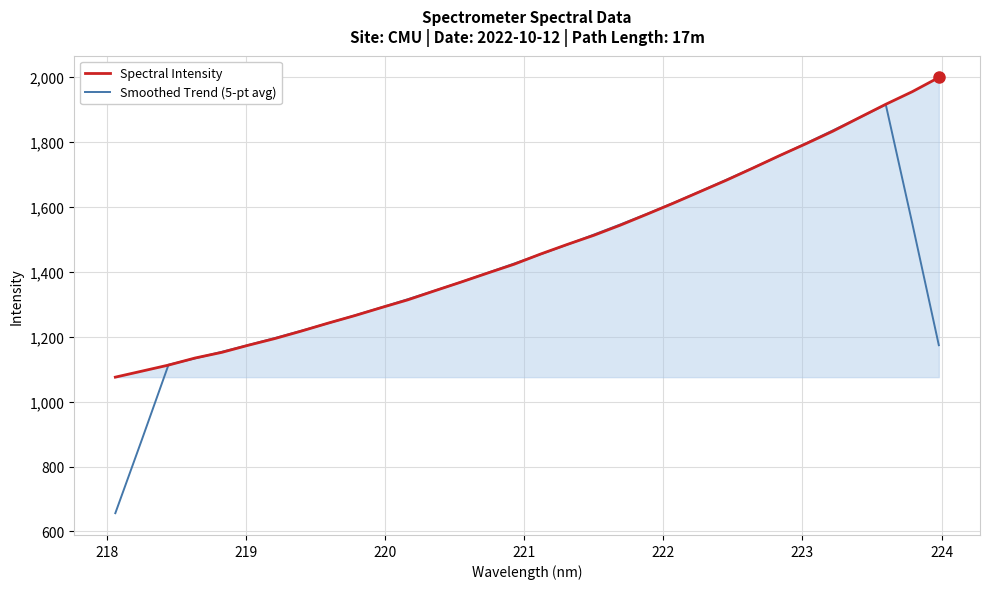

What is the highest value of the Spectral Intensity series?

1998.1